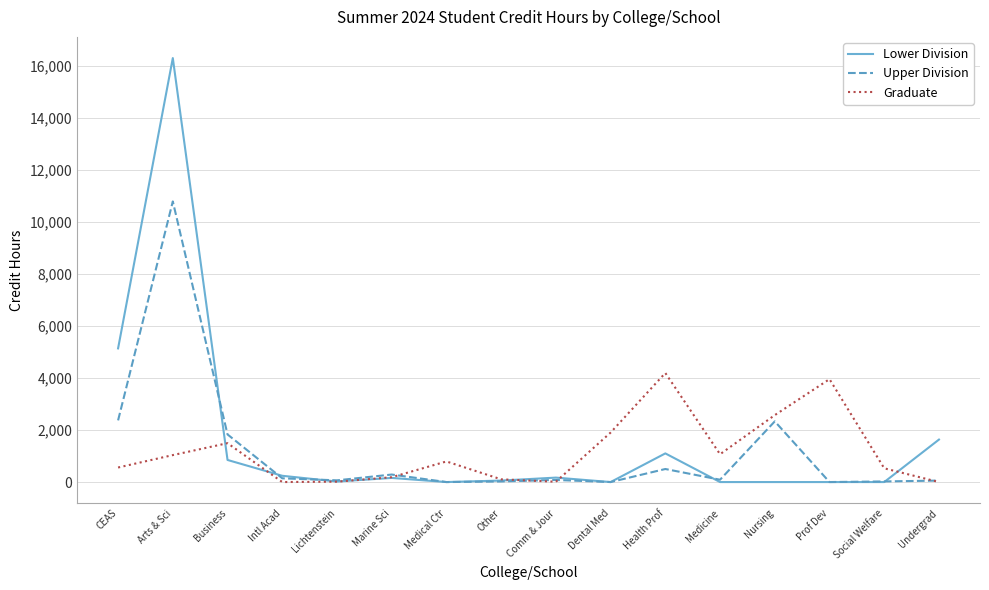

True or false: Lower Division has more than 0 interior local peaks.

True